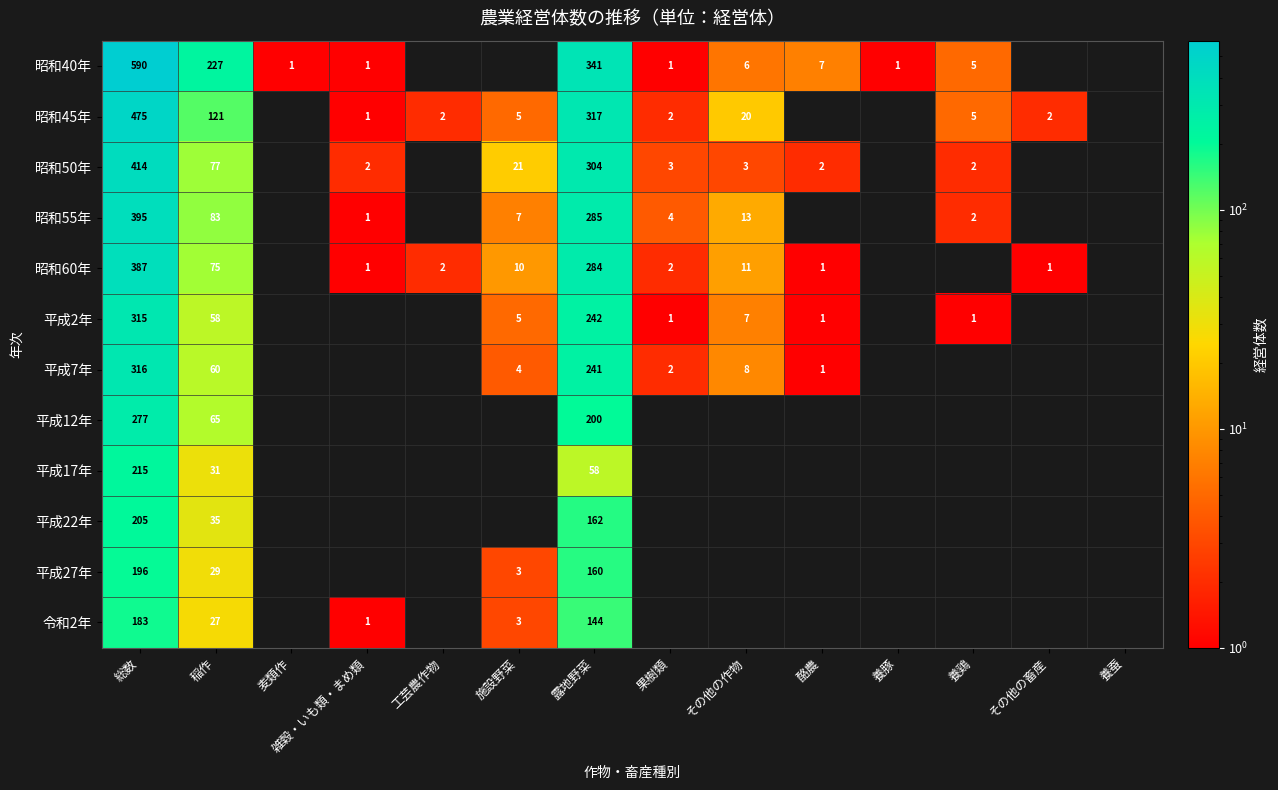

What is the sum of the 平成7年 values at 酪農 and その他の作物?

9